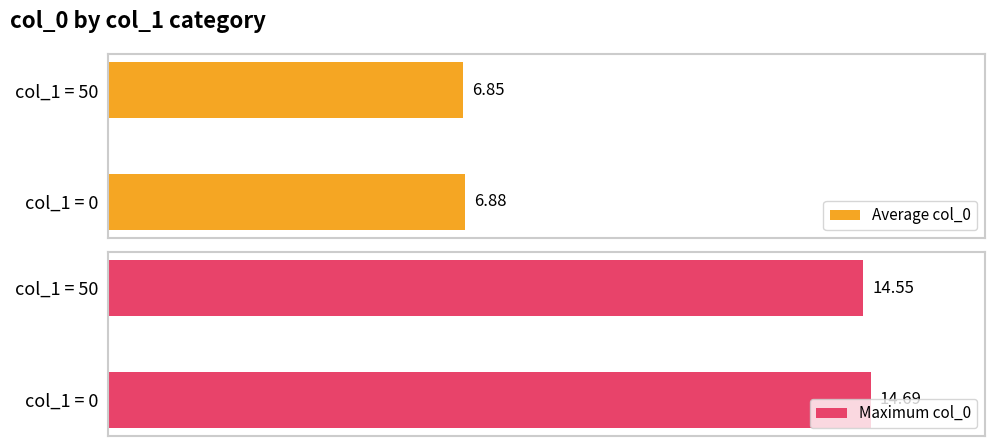

List the labels in order of Maximum col_0 value, smallest first.

col_1 = 50, col_1 = 0